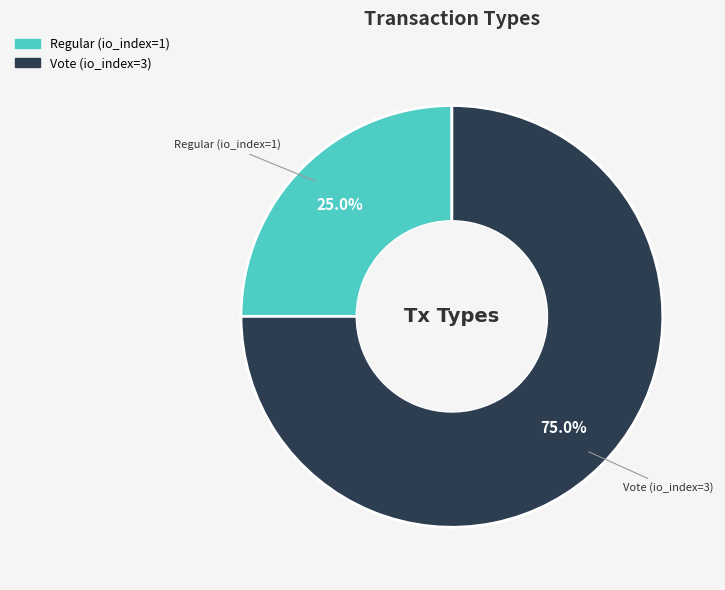

What is the ratio of the value at Vote to the value at Regular?

3.0